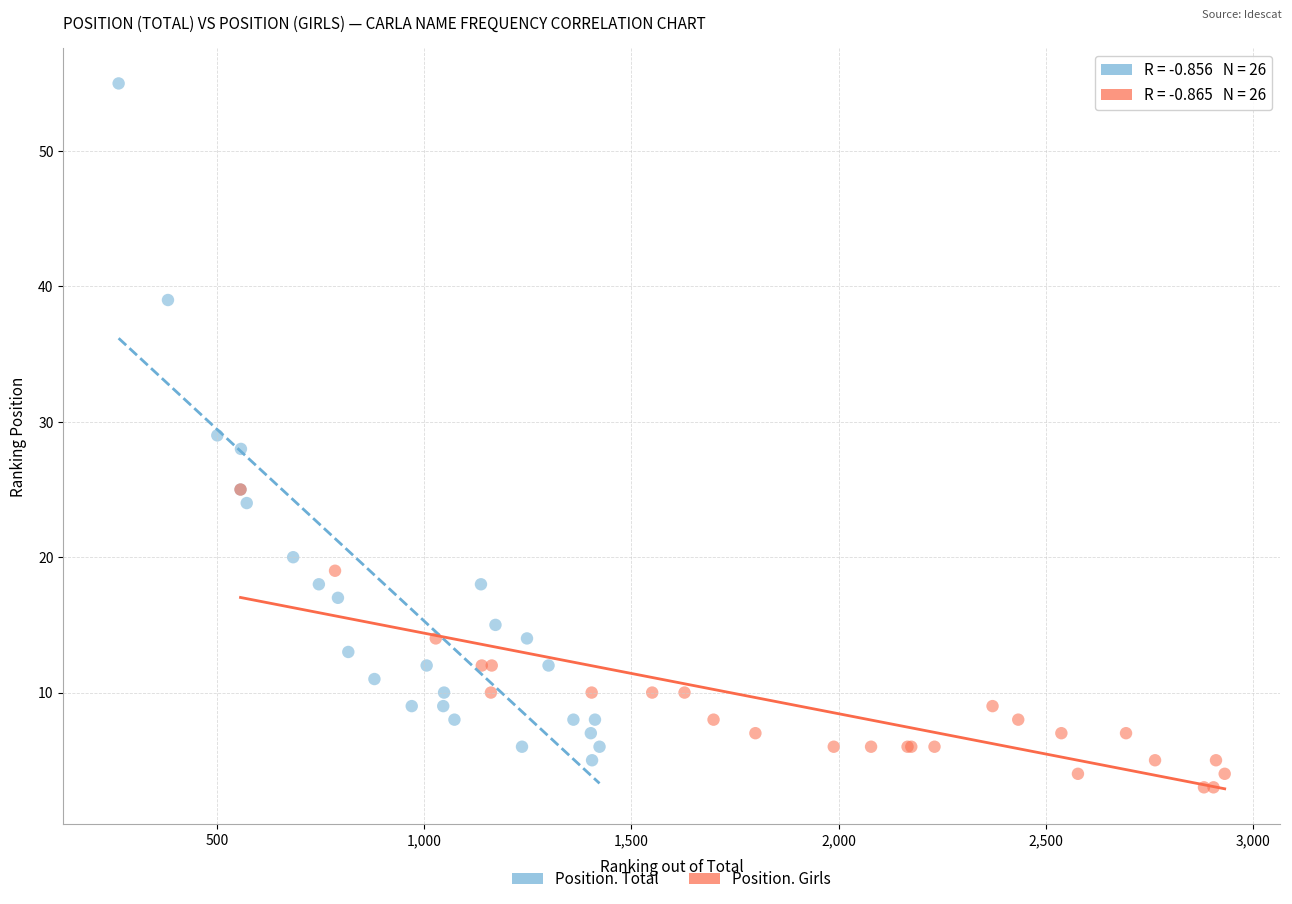

Which series contains the highest Y value?

Position. Total